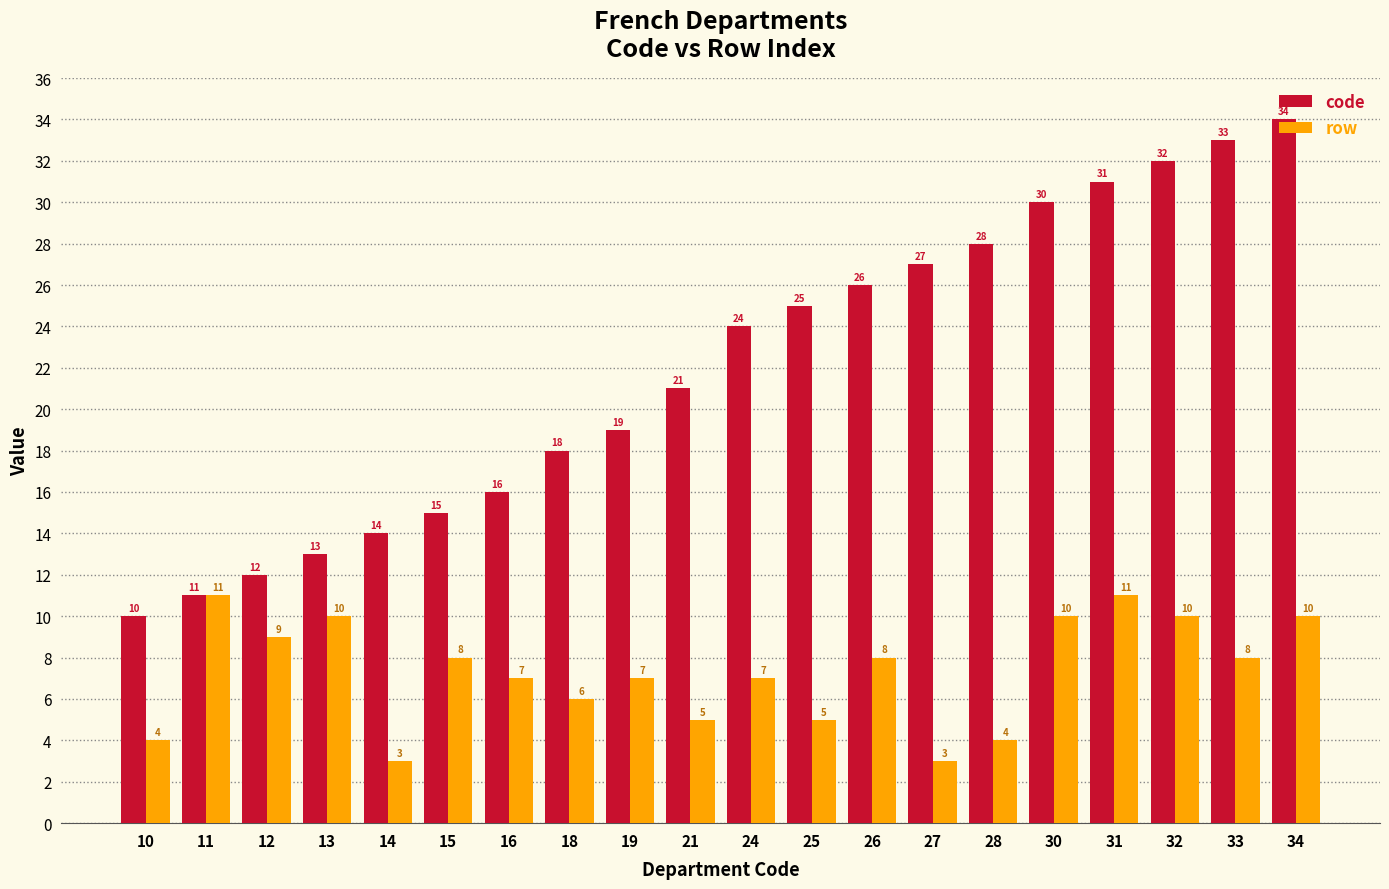

What is the minimum value for code?

10